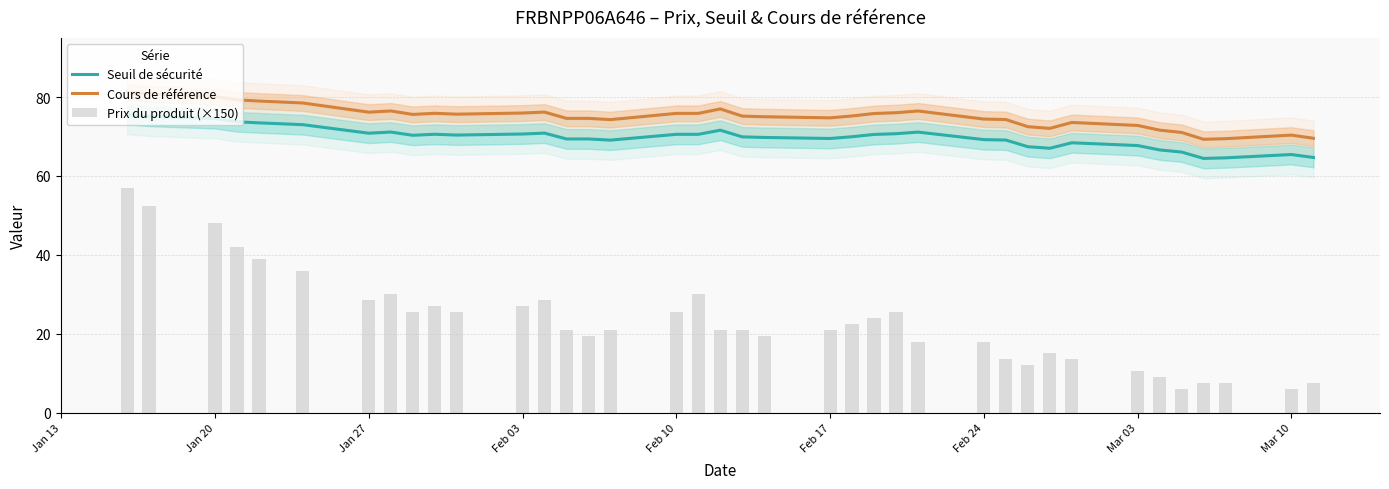

At how many categories does at least one series exceed 70?

35